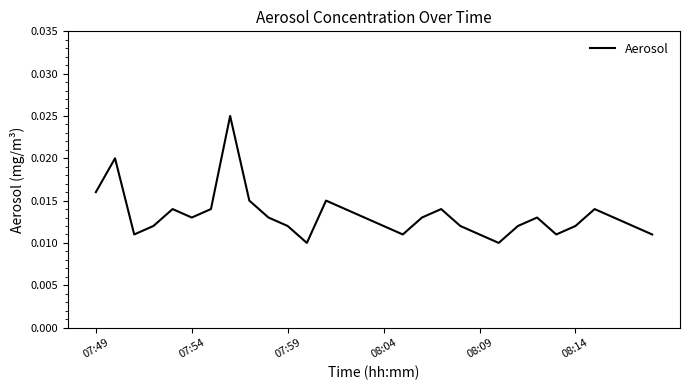

How many interior local peaks (higher than both neighbors) does the data have?

7